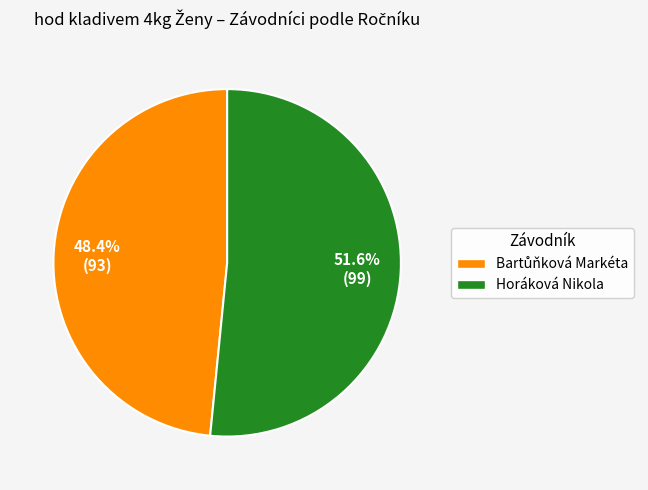

Which category accounts for the majority?

Horáková Nikola